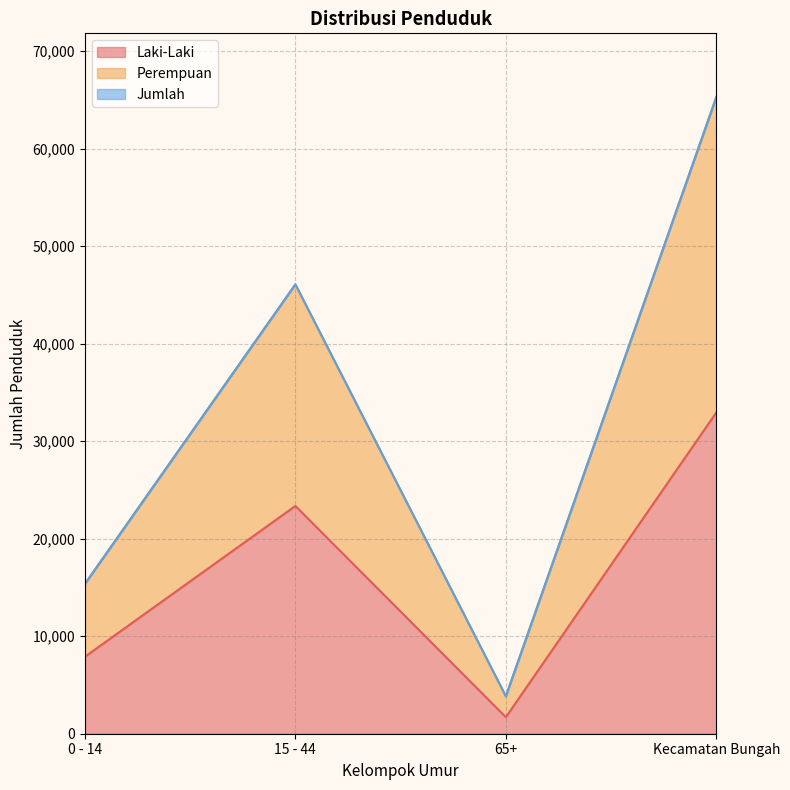

What is the difference between the maximum and minimum values in the Jumlah series?

61454